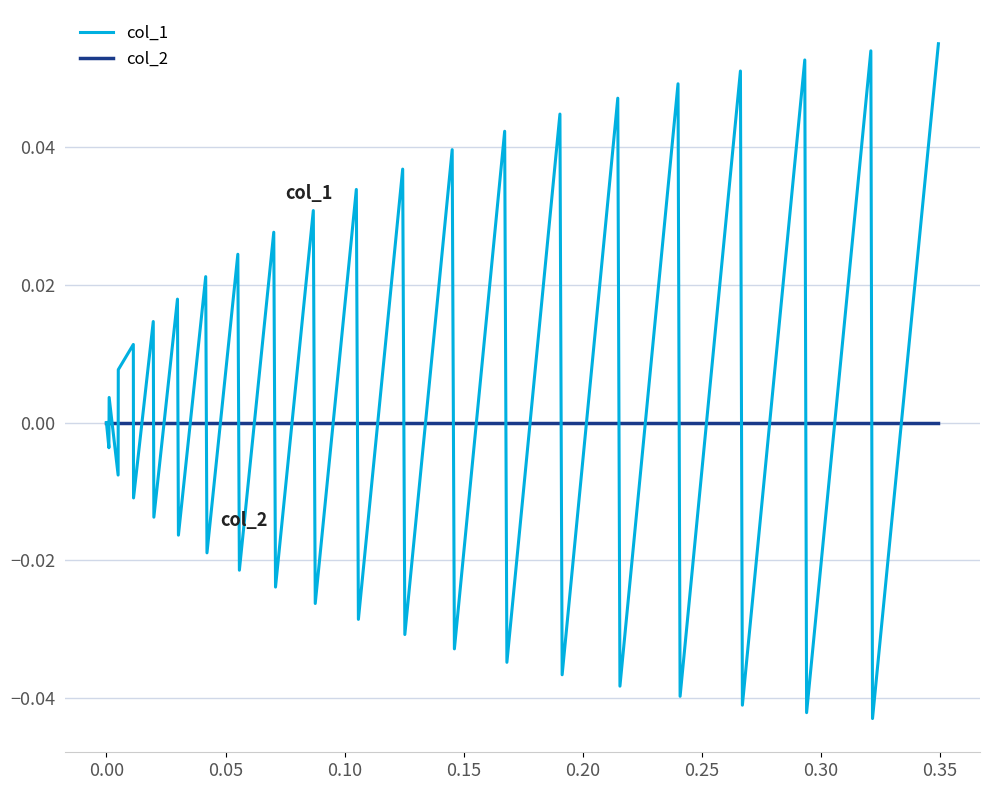

Count the number of data series in this chart.

2